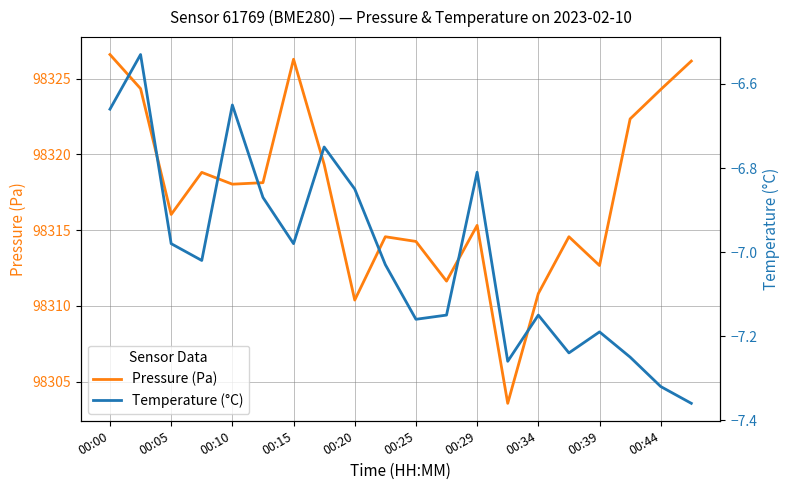

How many categories are shown in the chart?

20